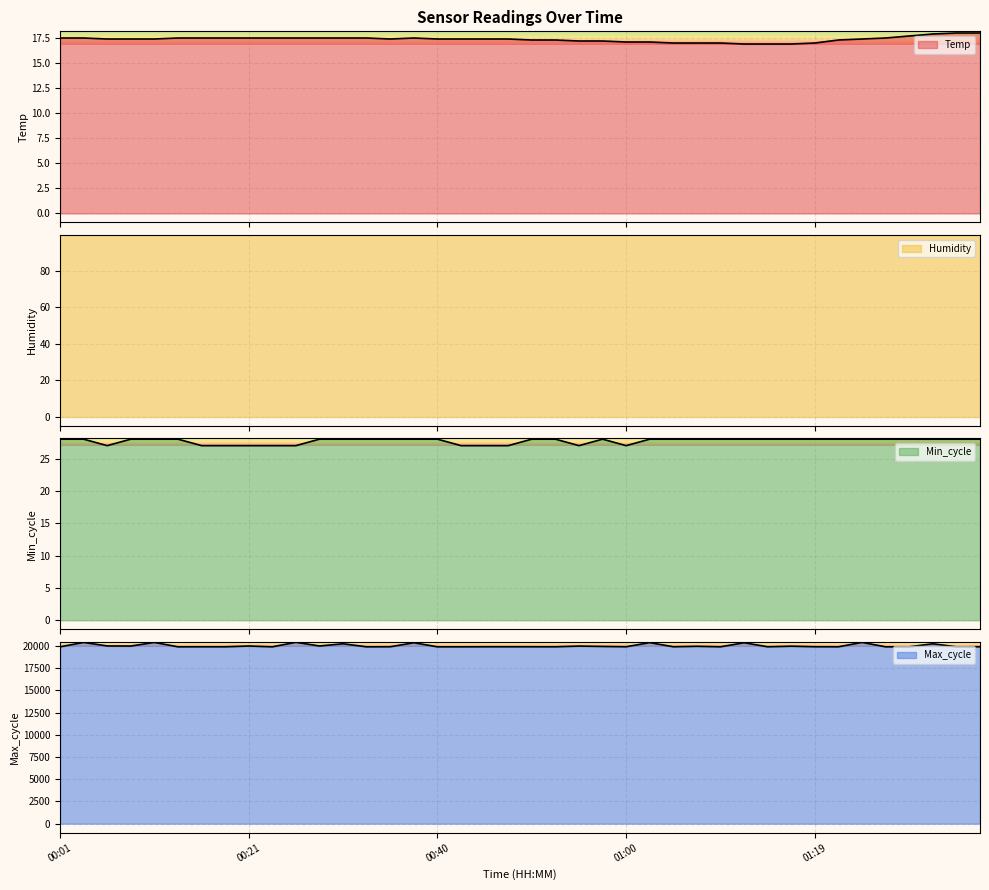

What is the total value across all series at 01:36?

19973.0